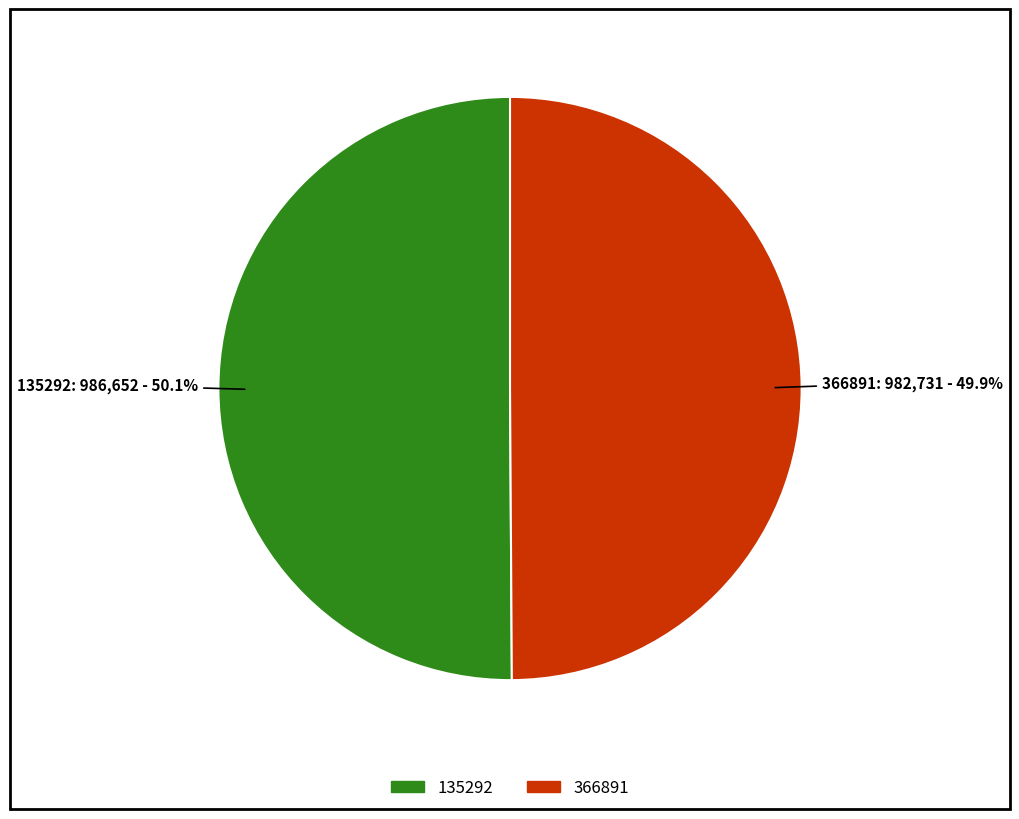

The 366891 slice represents 58% of the pie. True or false?

False